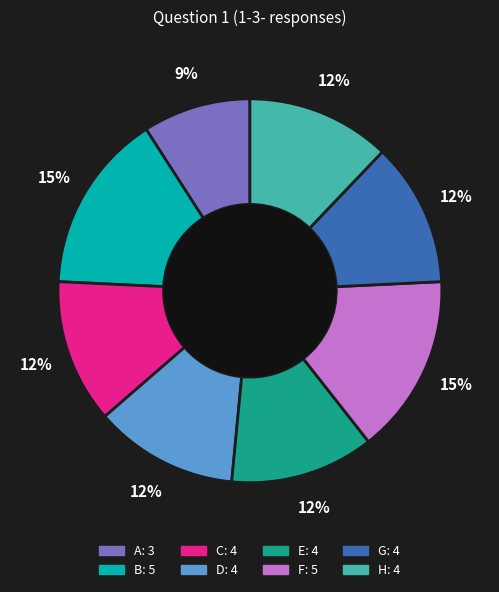

True or false: A accounts for 9% of the total.

True